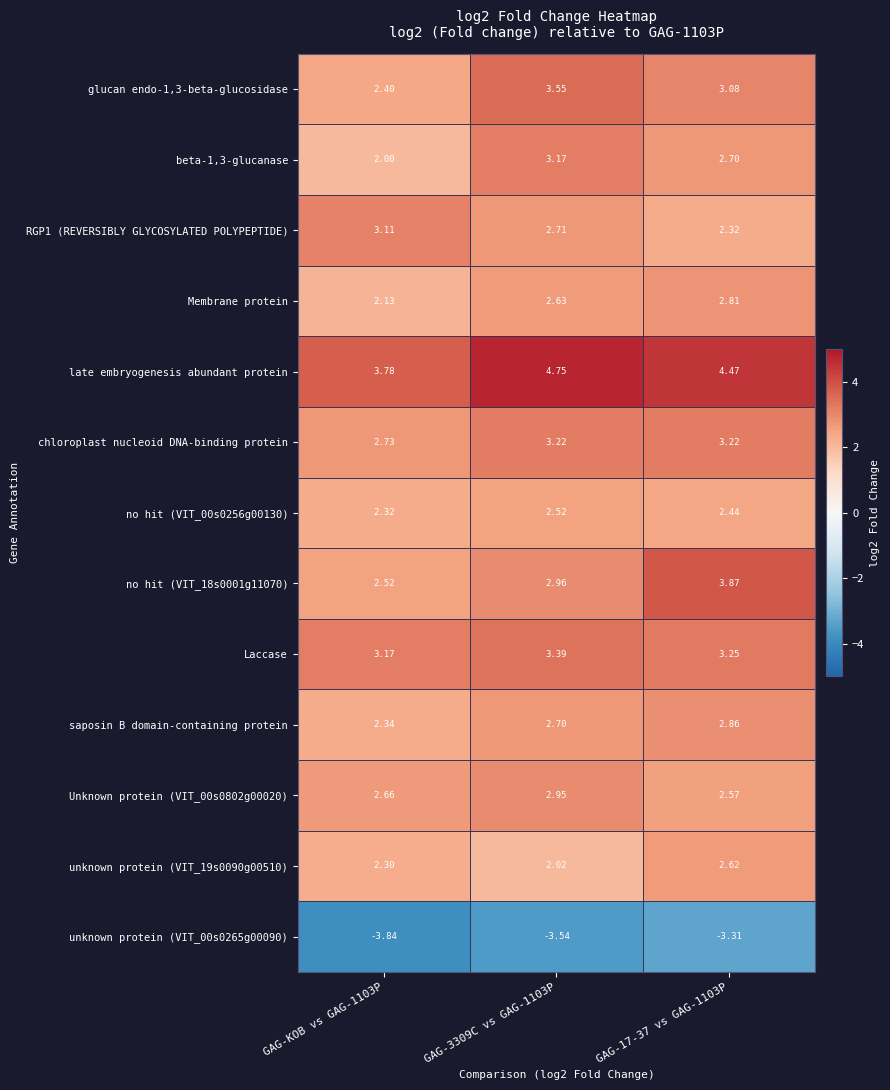

Is the value of saposin B domain-containing protein at GAG-17-37 vs GAG-1103P greater than the value of late embryogenesis abundant protein at GAG-KOB vs GAG-1103P?

No